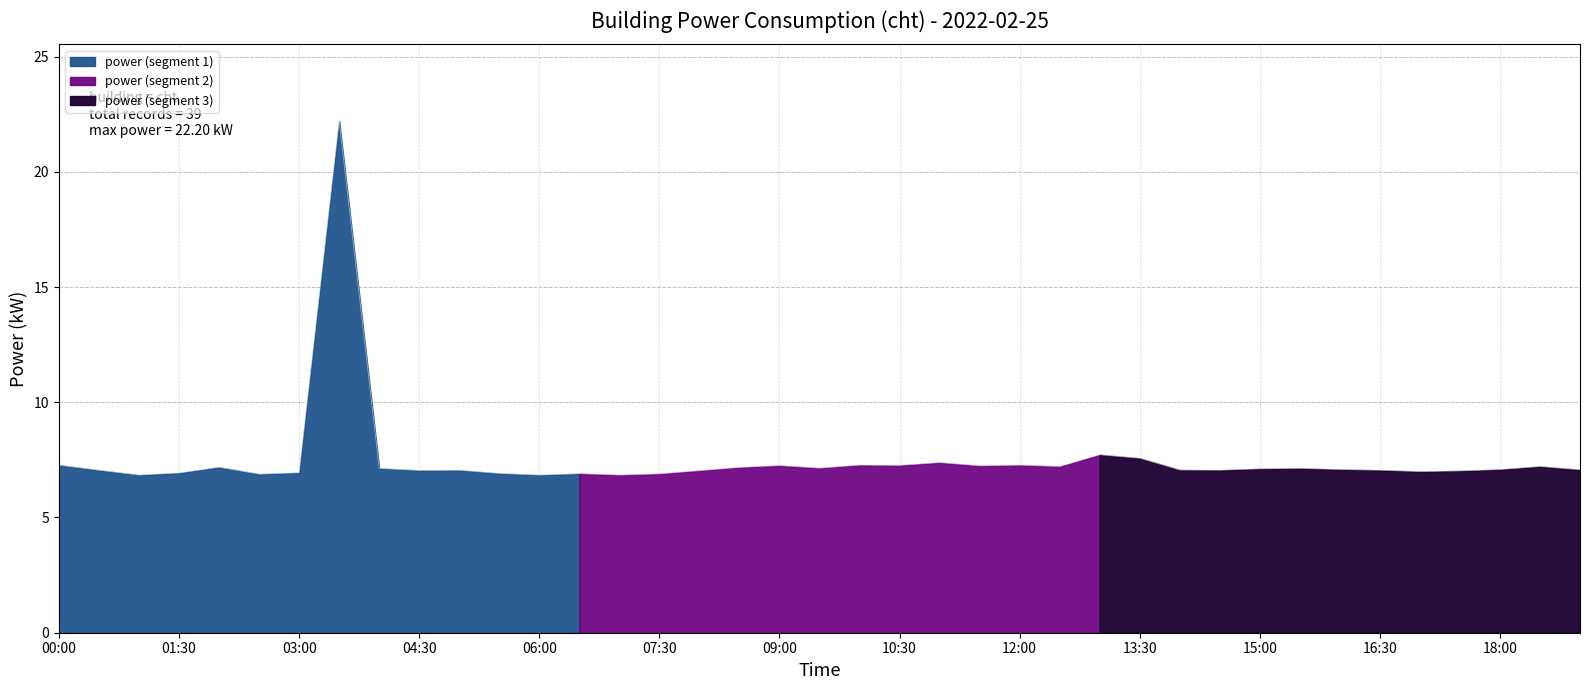

What is the label of the 38th point from the left?

18:30